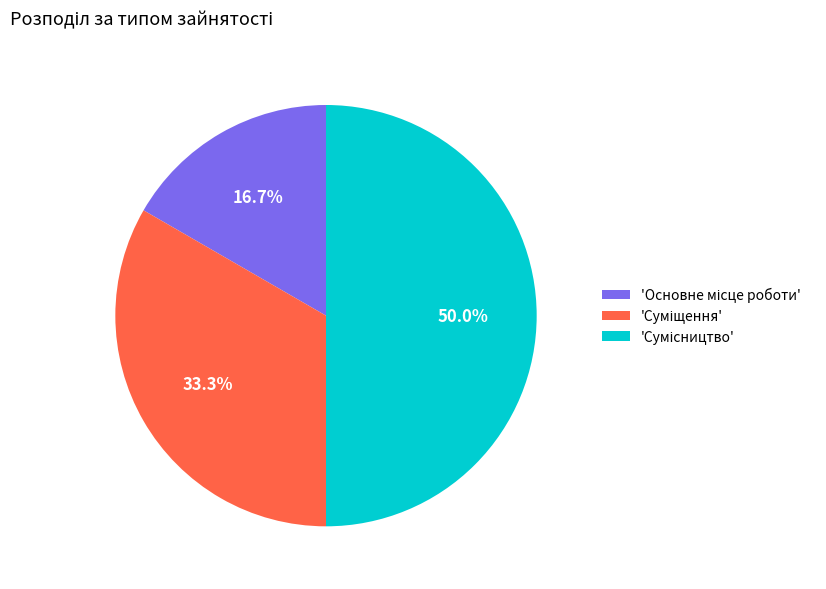

How many slices are in this pie chart?

3